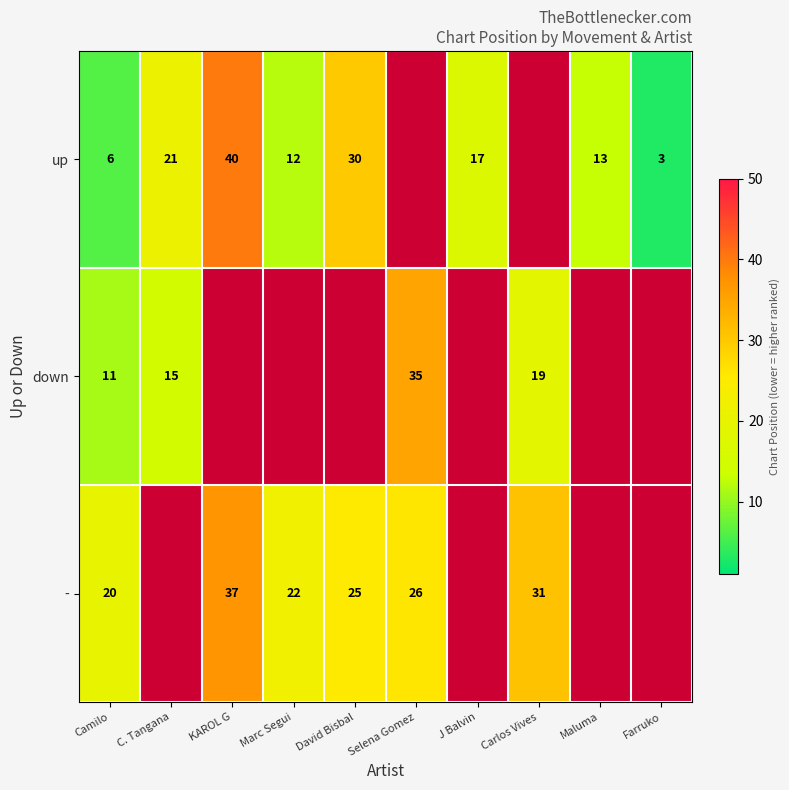

Is the value of up at Farruko greater than the value of down at C. Tangana?

No